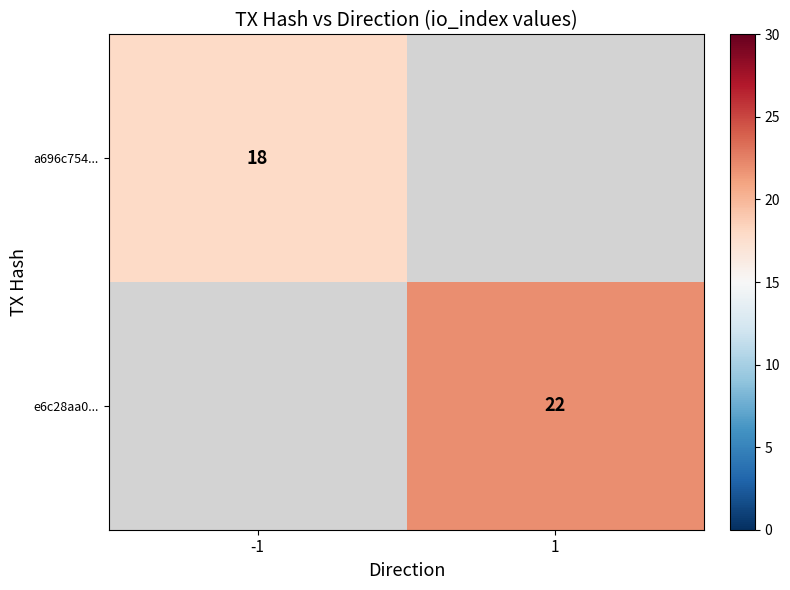

Is it true that a696c754... equals 8 at -1?

False